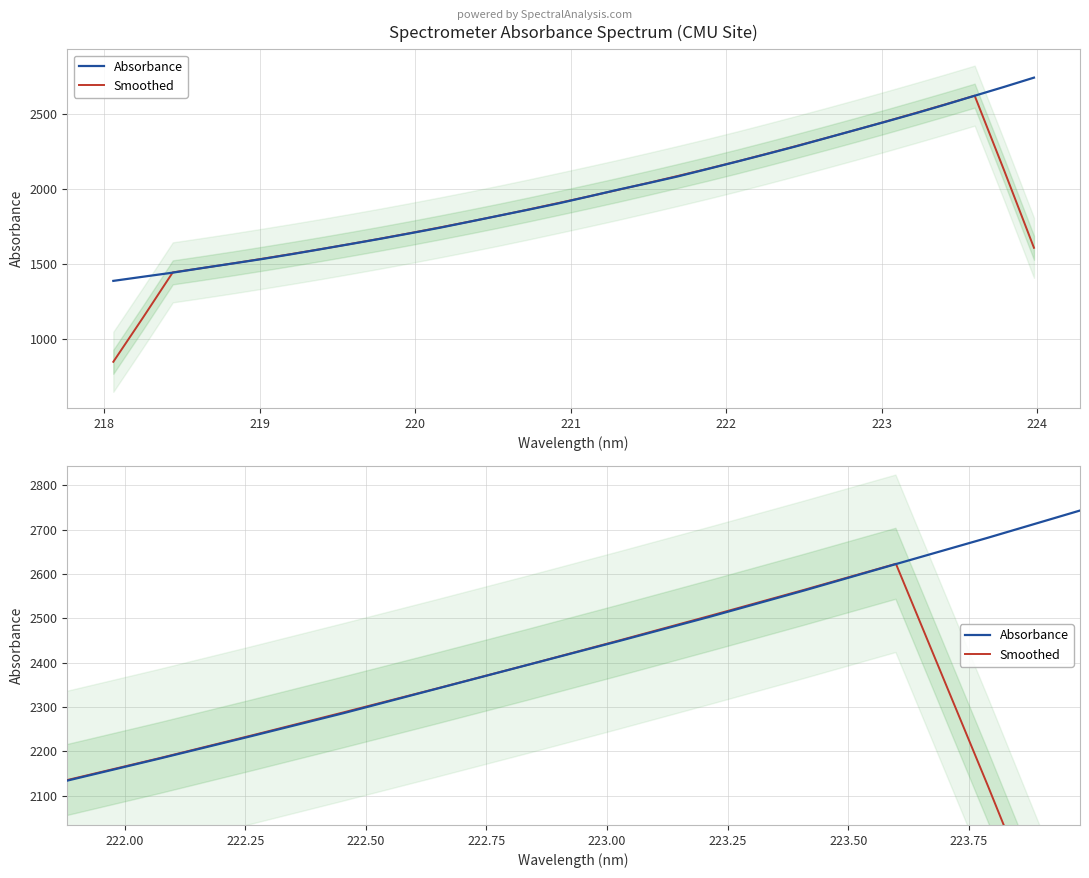

How many times do Smoothed and Absorbance cross each other?

4